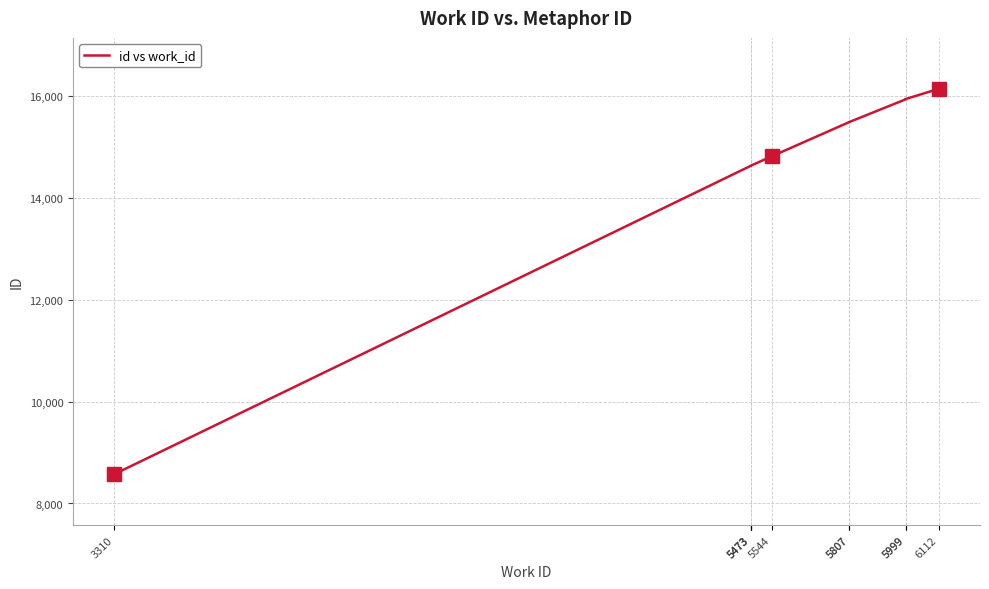

Which has a higher value, 5807 or 5999?

5999